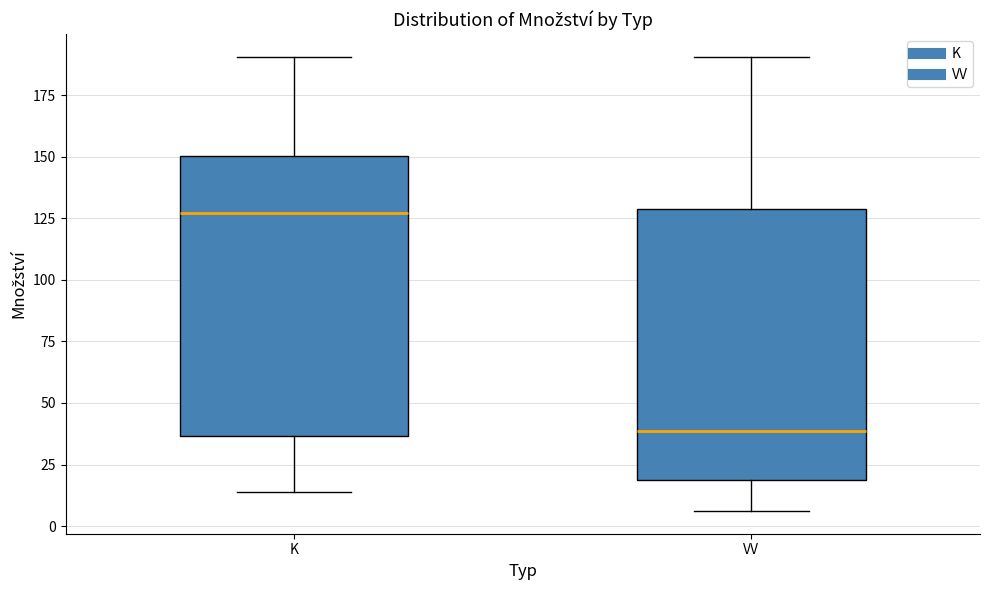

Where is the upper edge of the box for VV on the y-axis? The values are not printed on the chart, so give them approximately, as read against the axis.

130